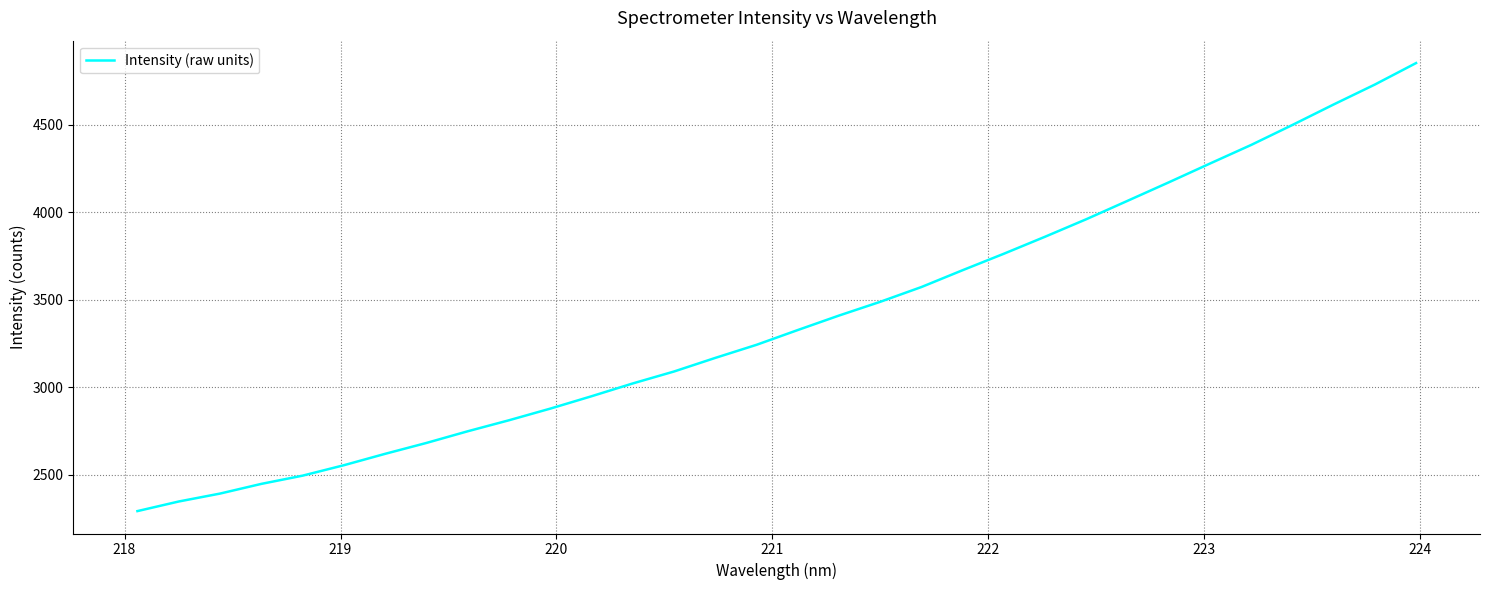

What is the maximum value shown in the chart?

4852.4